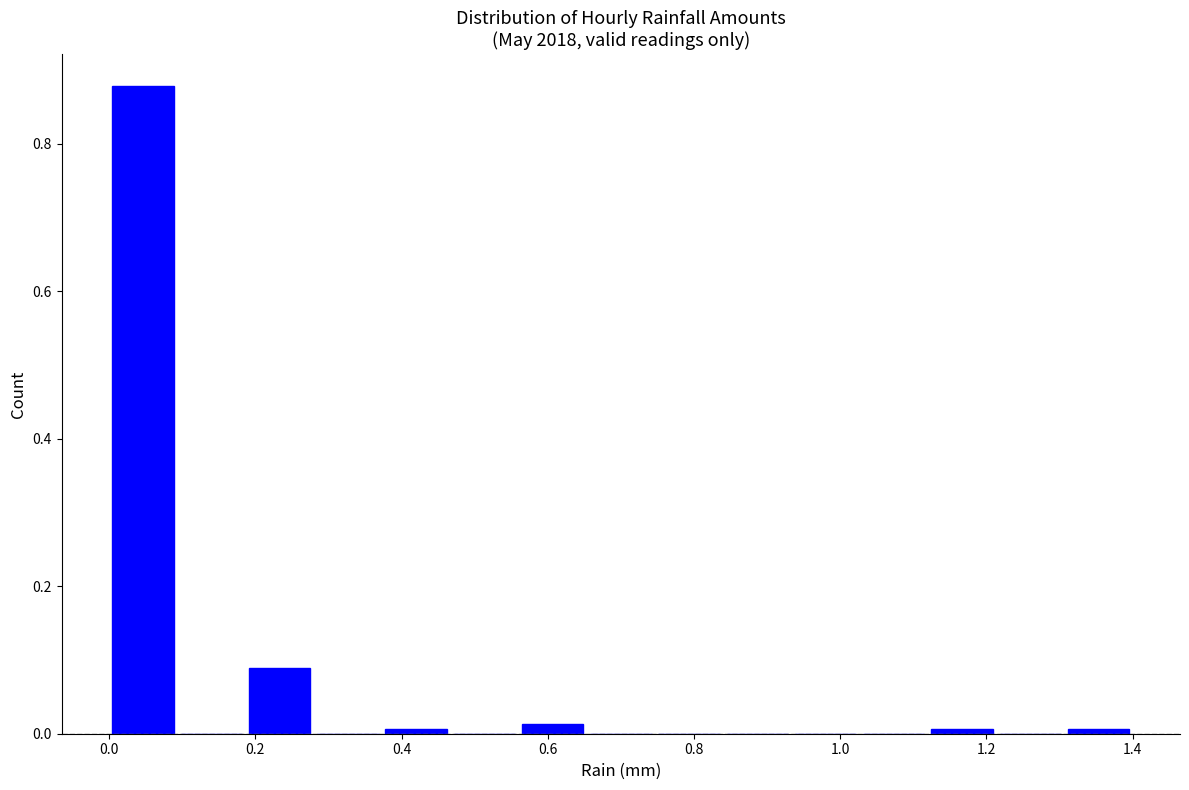

How tall is the bar that spans 0.00 to 0.10 on the x-axis? Neither the bar edges nor the heights are printed on the chart, so give them approximately, as read against the axes.

0.88